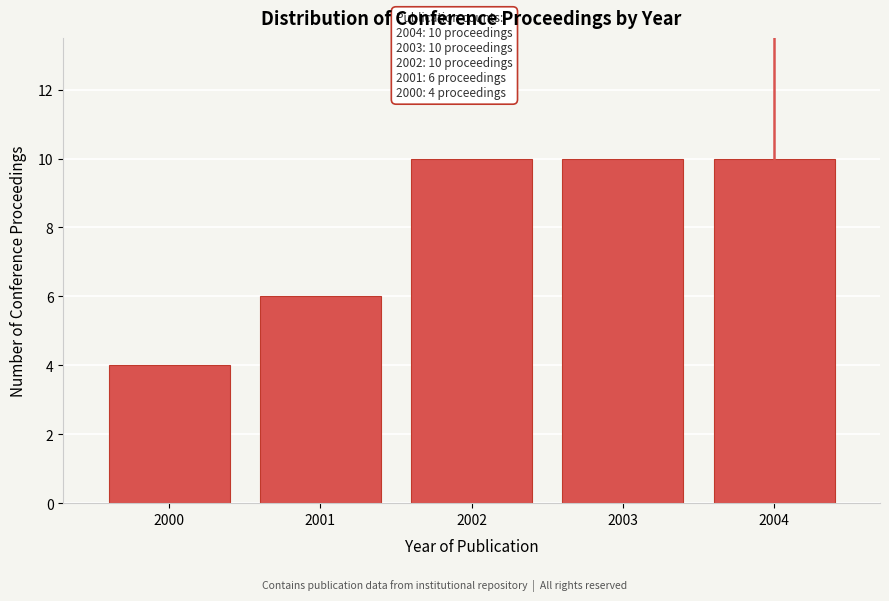

Reading left to right, extract all data points from this chart.

4	6	10	10	10